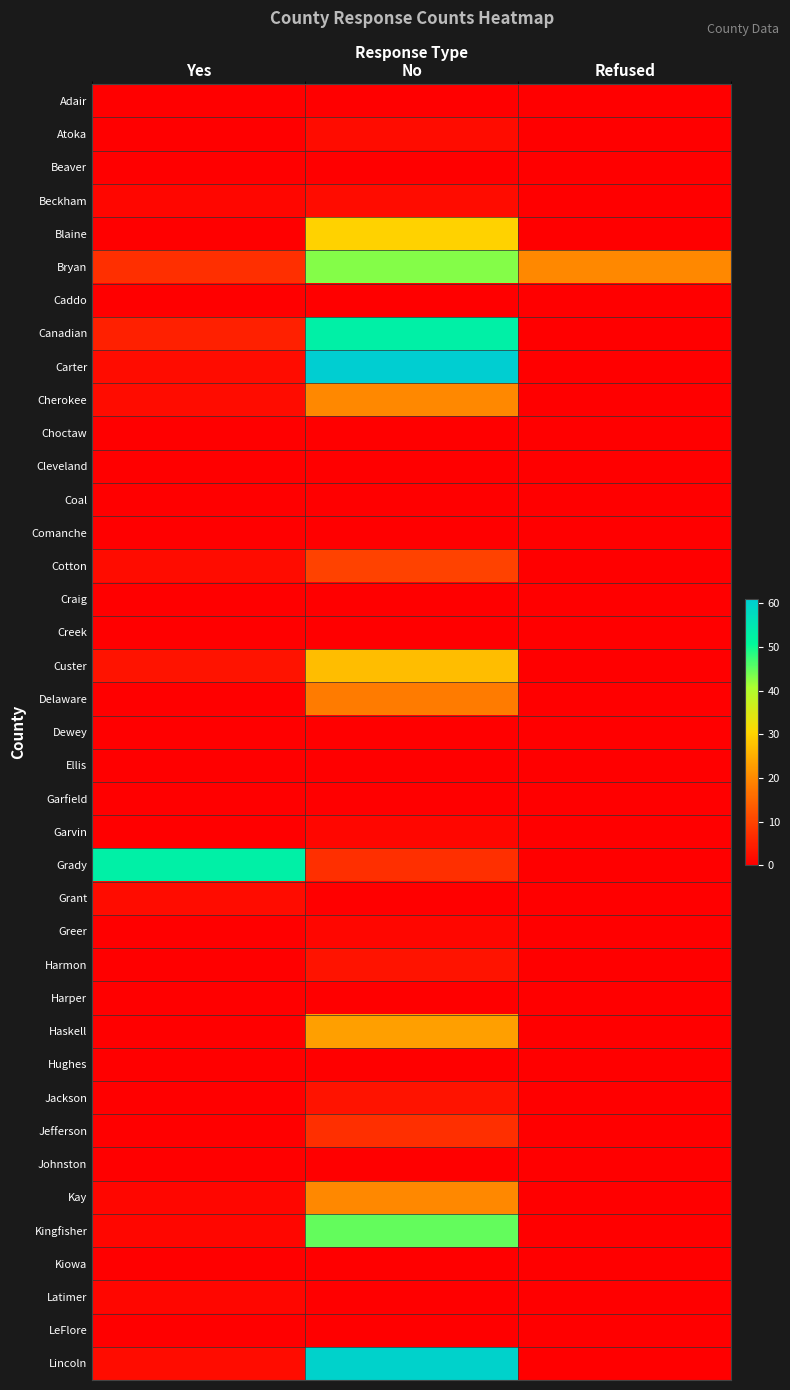

What is the spread (max minus min) of values at Refused?

20